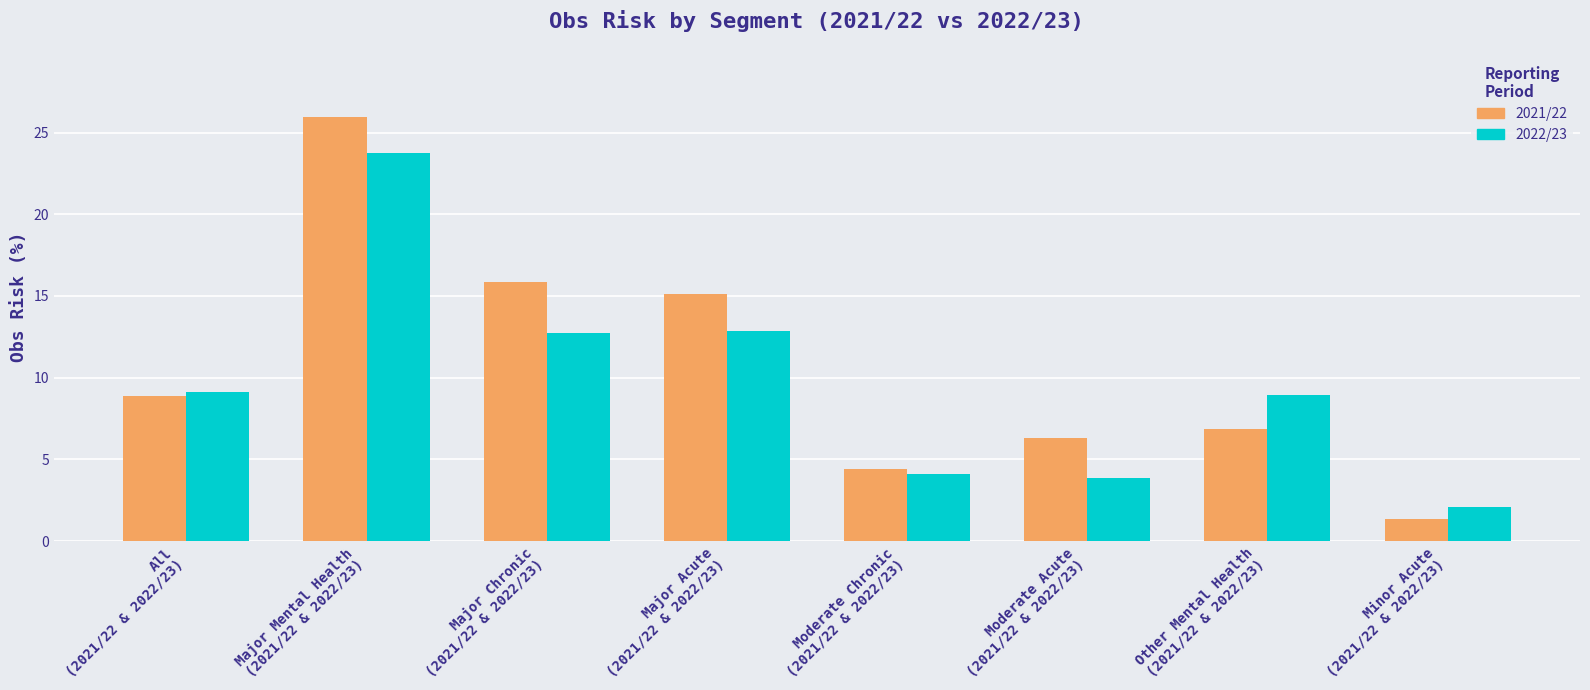

Reading left to right, transcribe all the data shown in this chart.

2021/22: All
(2021/22 & 2022/23)=8.9	Major Mental Health
(2021/22 & 2022/23)=26.0	Major Chronic
(2021/22 & 2022/23)=15.8	Major Acute
(2021/22 & 2022/23)=15.1	Moderate Chronic
(2021/22 & 2022/23)=4.4	Moderate Acute
(2021/22 & 2022/23)=6.3	Other Mental Health
(2021/22 & 2022/23)=6.8	Minor Acute
(2021/22 & 2022/23)=1.4
2022/23: All
(2021/22 & 2022/23)=9.1	Major Mental Health
(2021/22 & 2022/23)=23.7	Major Chronic
(2021/22 & 2022/23)=12.7	Major Acute
(2021/22 & 2022/23)=12.9	Moderate Chronic
(2021/22 & 2022/23)=4.1	Moderate Acute
(2021/22 & 2022/23)=3.9	Other Mental Health
(2021/22 & 2022/23)=8.9	Minor Acute
(2021/22 & 2022/23)=2.1